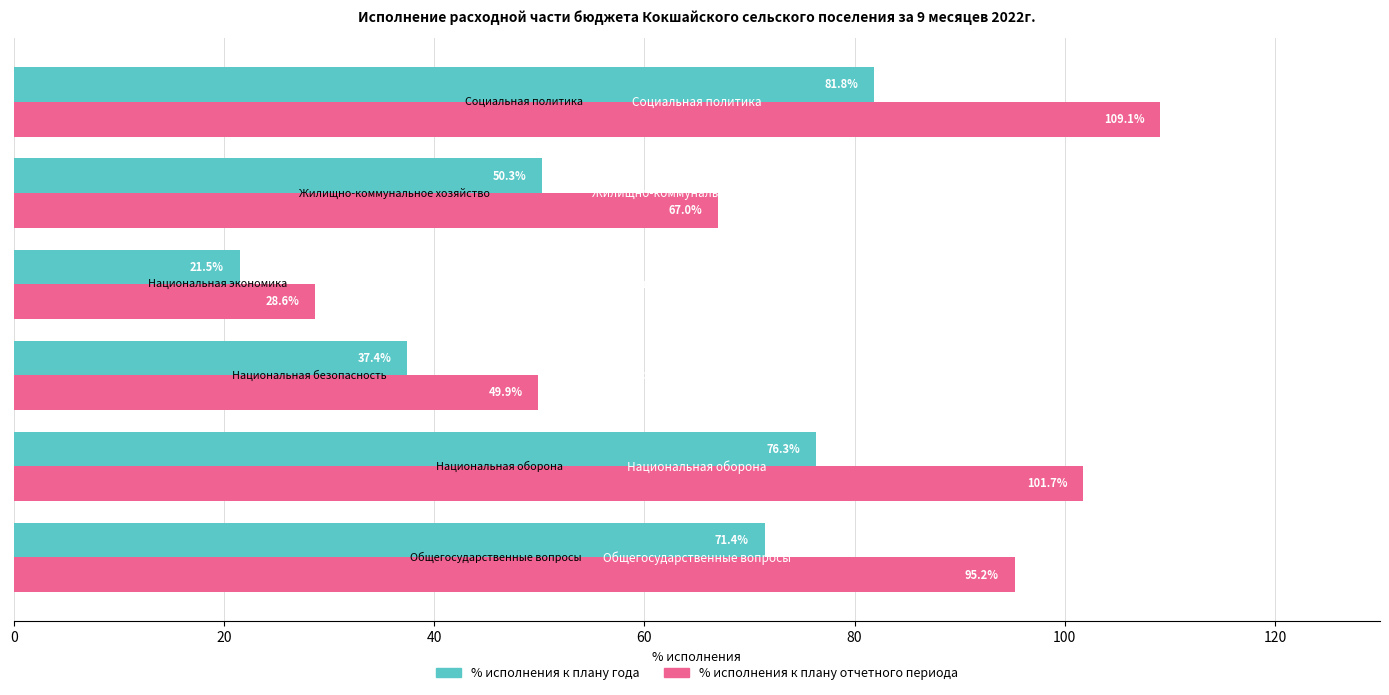

Which series has the largest range (max minus min)?

% исполнения к плану отчетного периода